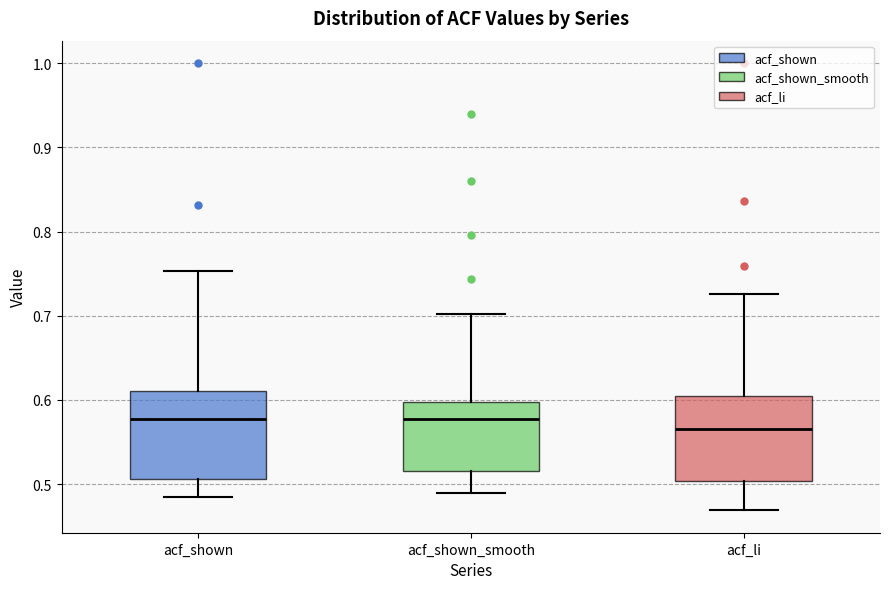

Reading left to right, read every box against the y-axis: the position of its median line, the range the box covers, and the ends of its whiskers. The values are not printed on the chart, so give them approximately, as read against the axis.

acf_shown: median 0.58, box 0.51 to 0.61, whiskers 0.49 to 0.75
acf_shown_smooth: median 0.58, box 0.52 to 0.60, whiskers 0.49 to 0.70
acf_li: median 0.57, box 0.50 to 0.60, whiskers 0.47 to 0.73